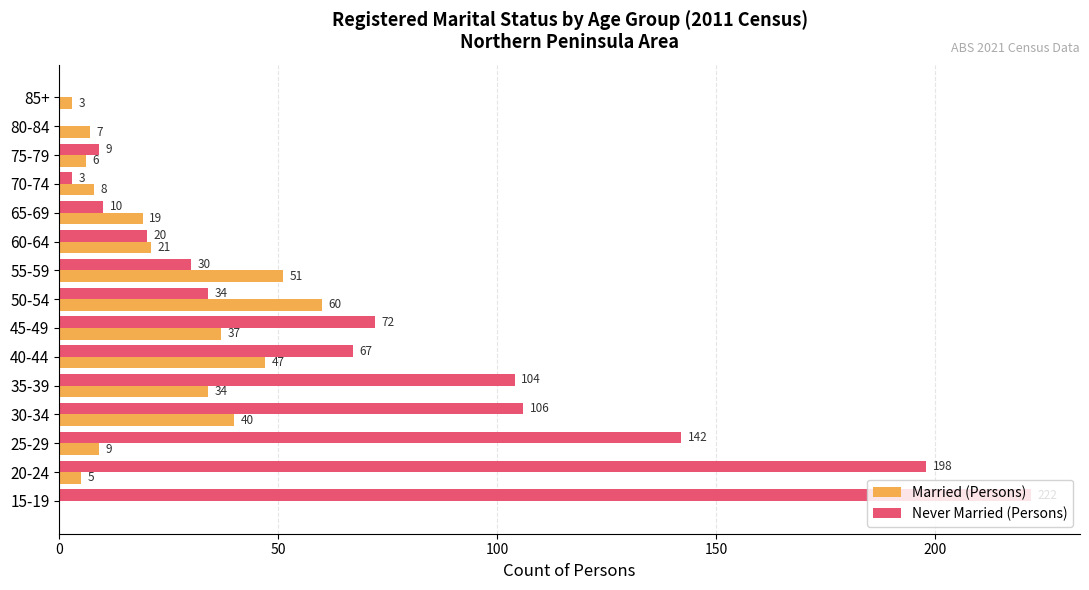

The value of Married (Persons) at 50-54 is 39. True or false?

False